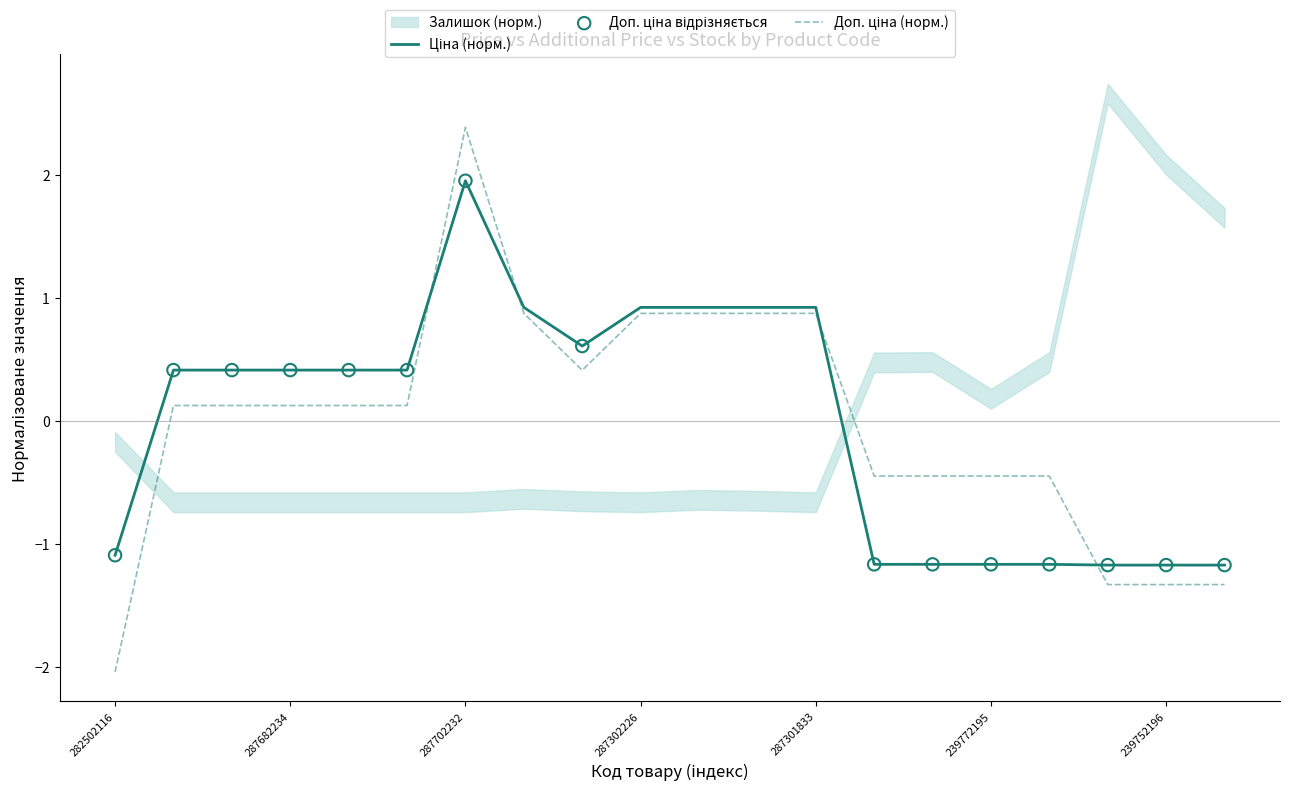

Which series has the largest Y range (max minus min)?

Доп. ціна